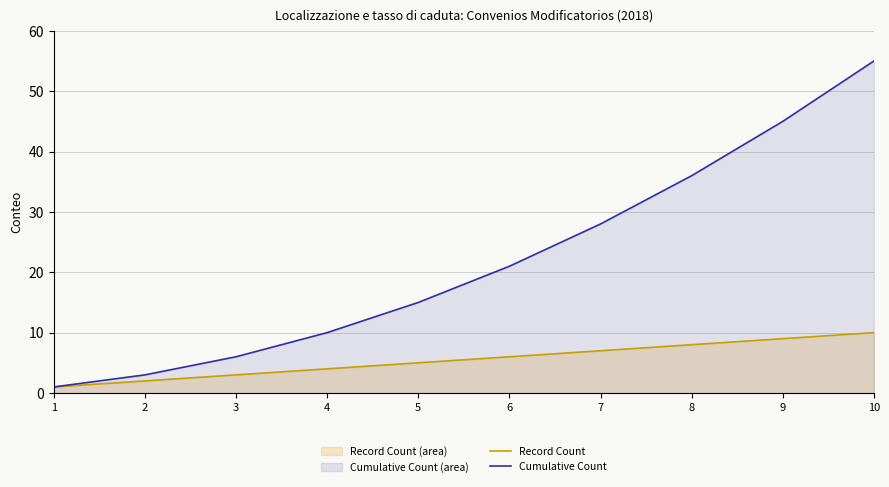

How many data points does each series have?

10